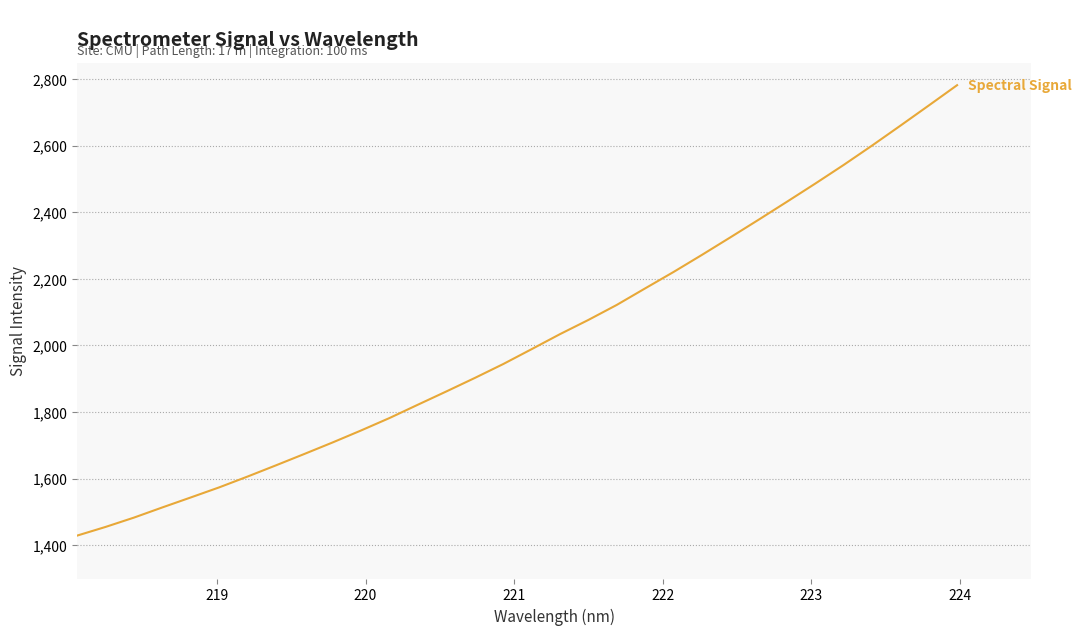

What is the difference between the maximum and minimum values?

1352.7